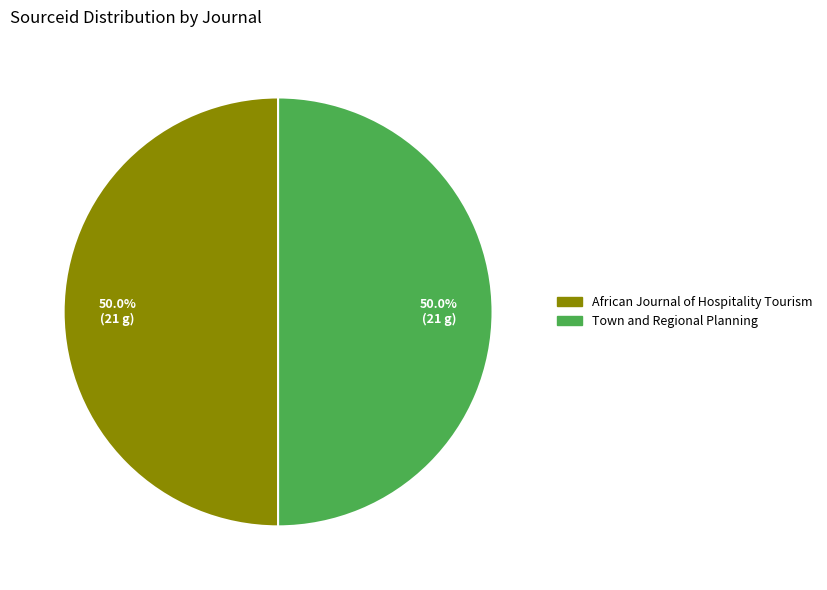

Is the sum of Town and Regional Planning and African Journal of Hospitality Tourism greater than half?

Yes